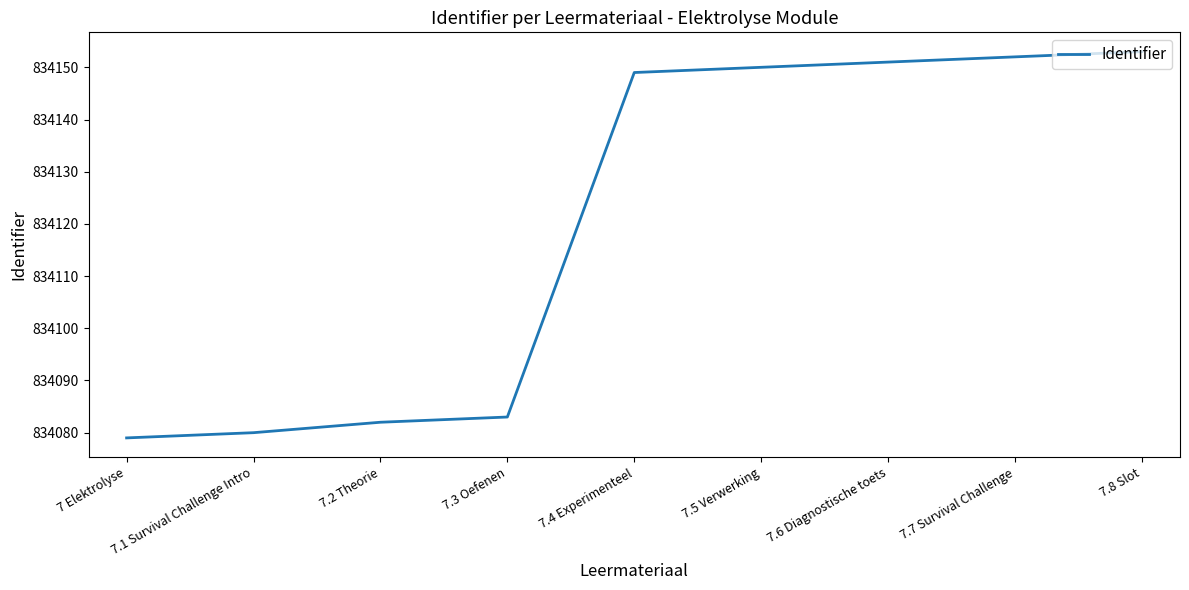

What is the change in value from 7 Elektrolyse to 7.5 Verwerking?

+71